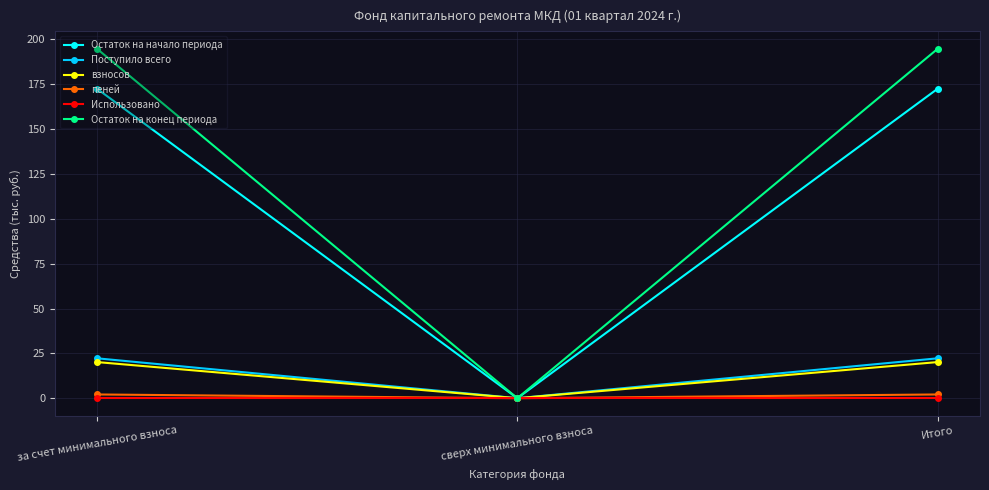

The Остаток на начало периода series shows 0.0 at сверх минимального взноса. True or false?

True